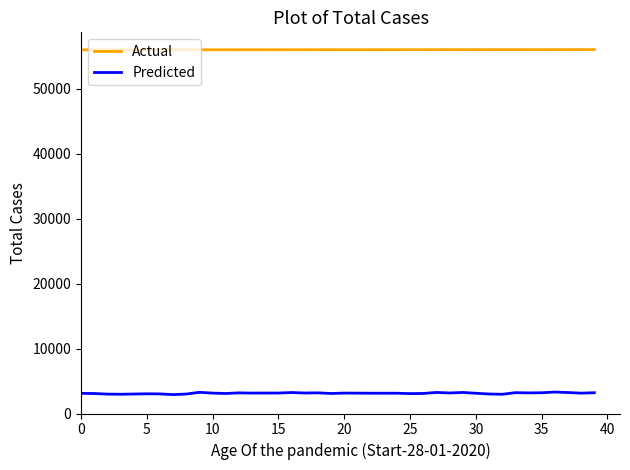

List the series in order of their peak value, highest first.

Actual, Predicted